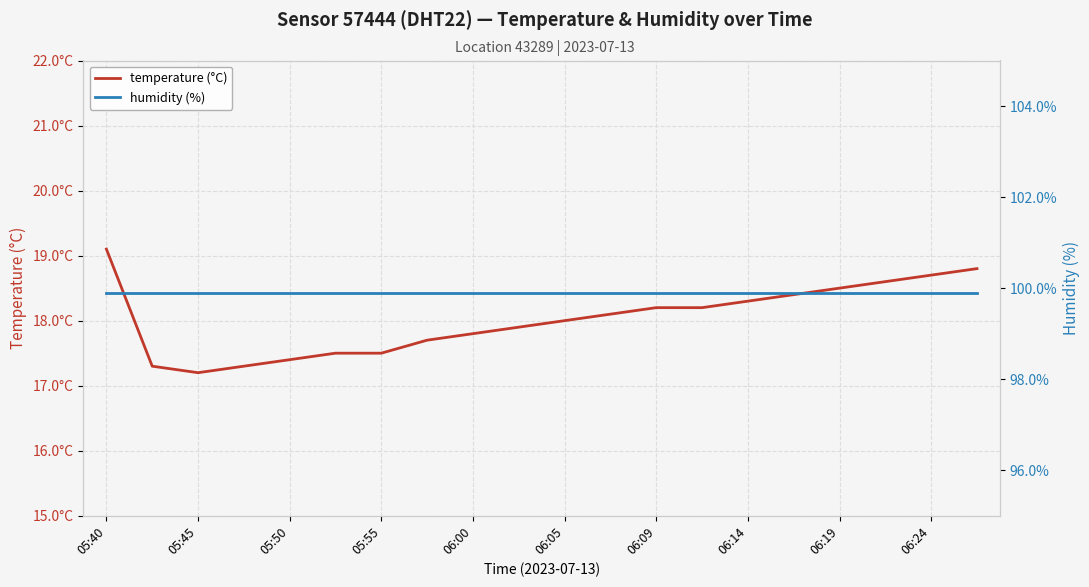

How many lines are shown in the chart?

2